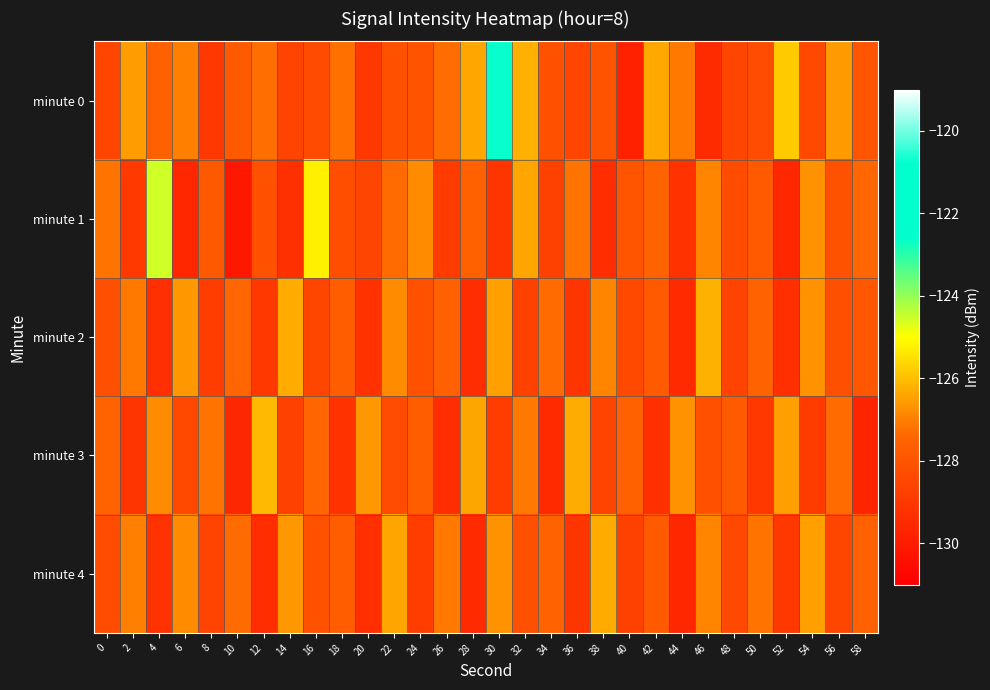

Which series changed the most between 28 and 58?

minute 3